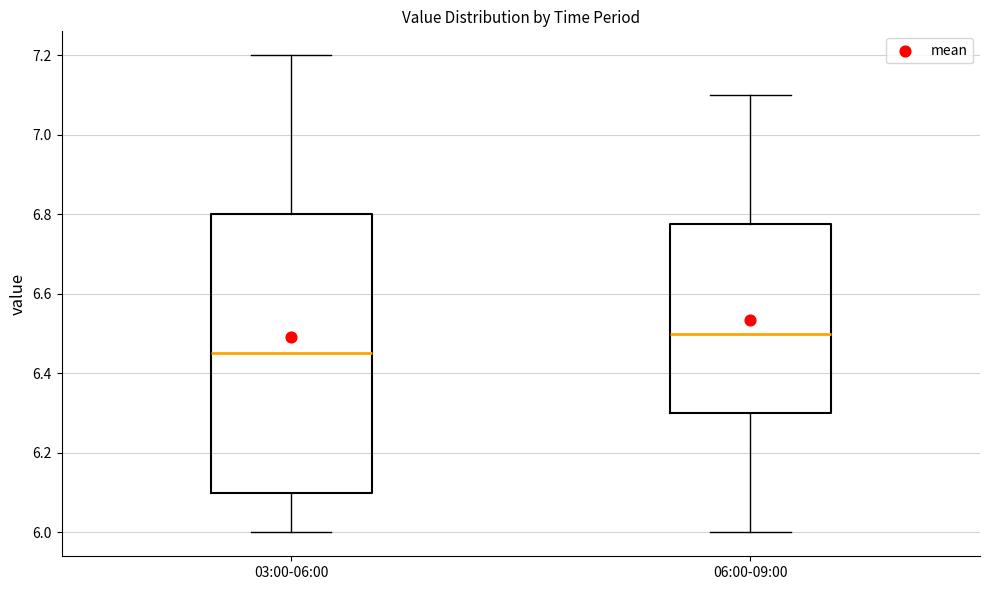

Which box is the tallest, from its lower edge to its upper edge?

03:00-06:00